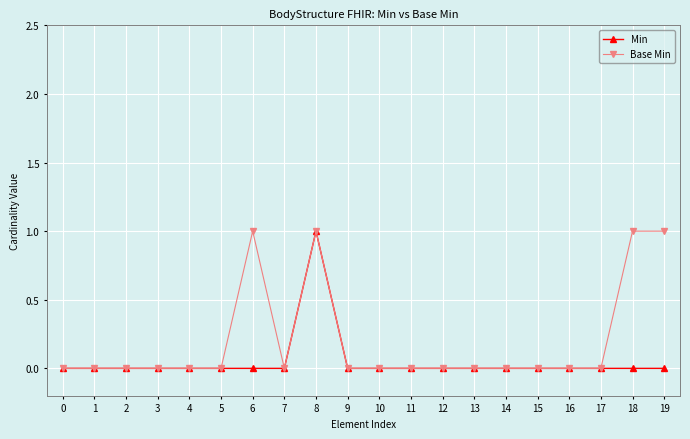

List the series in order of their overall mean, highest first.

Base Min, Min